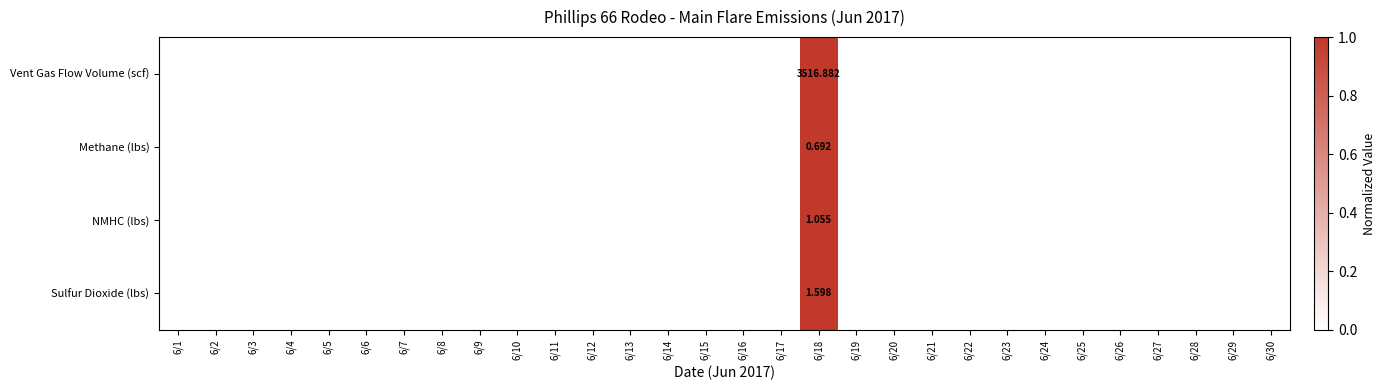

Is it true that Sulfur Dioxide (lbs) equals 0 at 6/9?

True